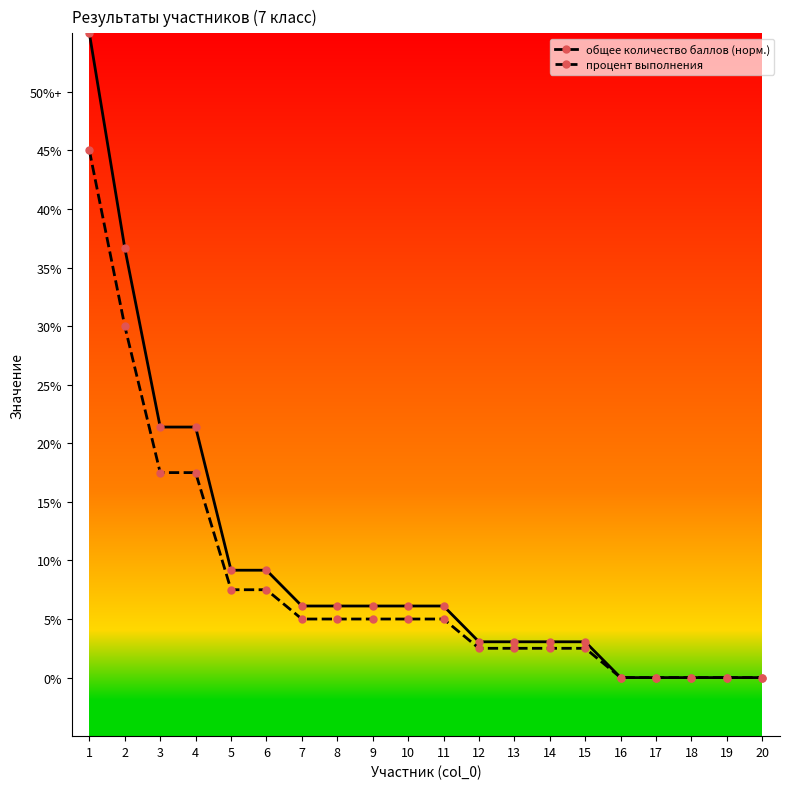

Which series has the largest total across all categories?

общее количество баллов (норм.)